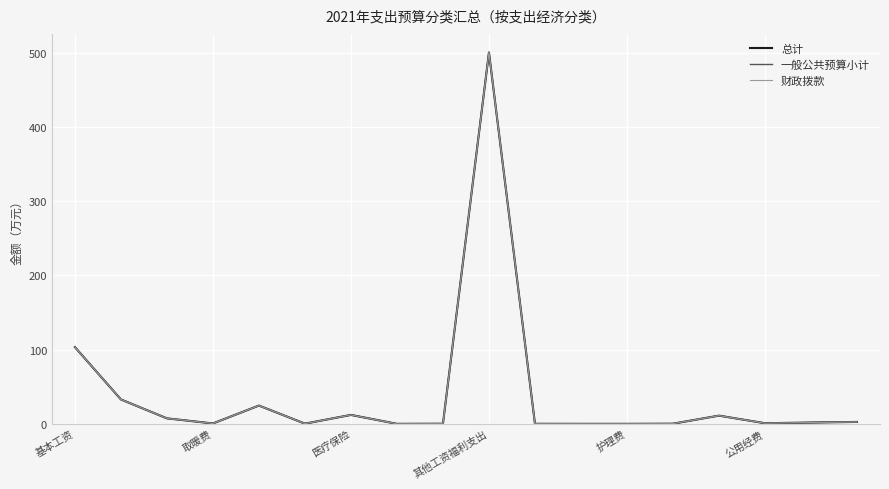

At which label does 财政拨款 first exceed 1?

基本工资